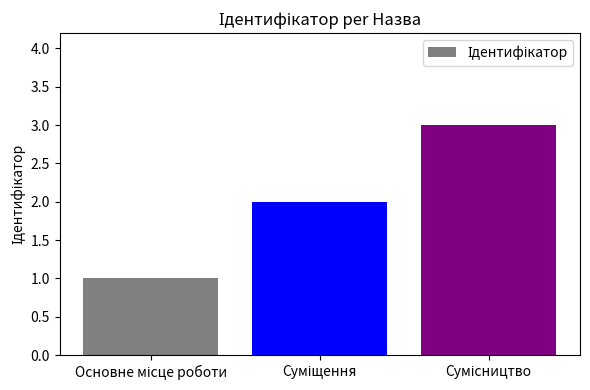

What is the greatest value displayed?

3